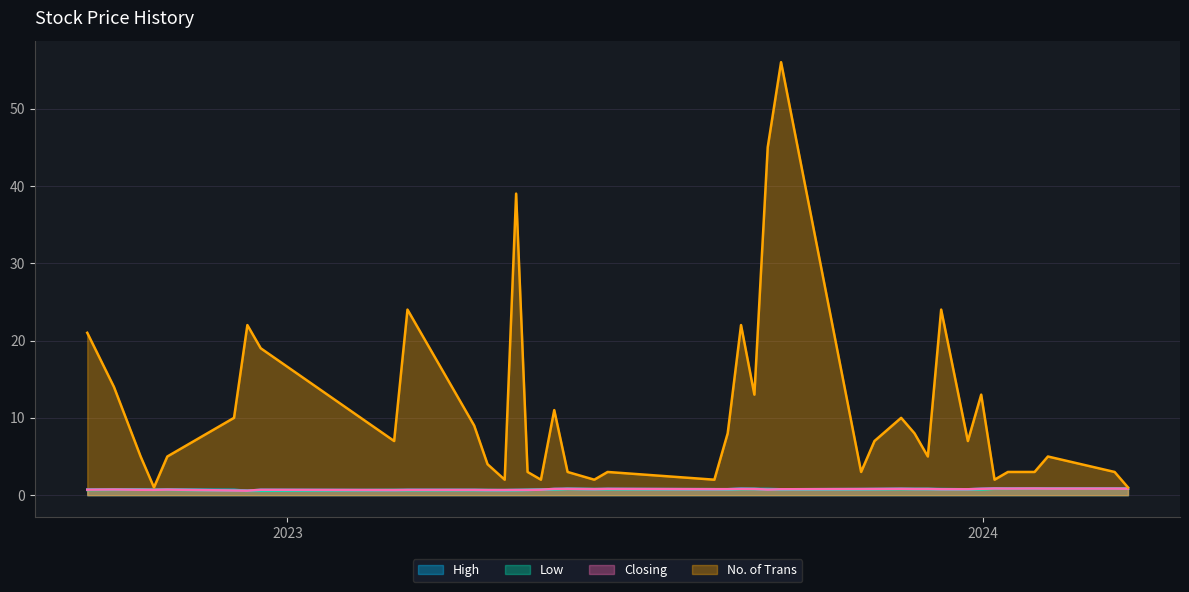

True or false: No. of Trans and Low cross at least once.

False